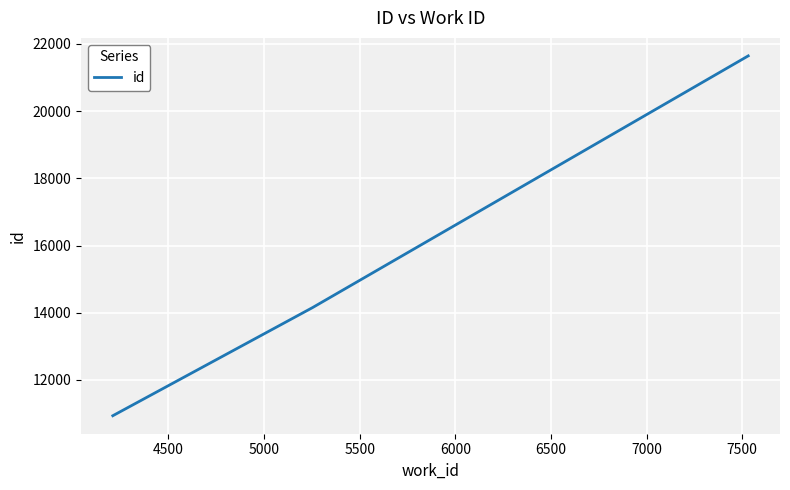

What is the difference between the second highest and minimum values?

3216